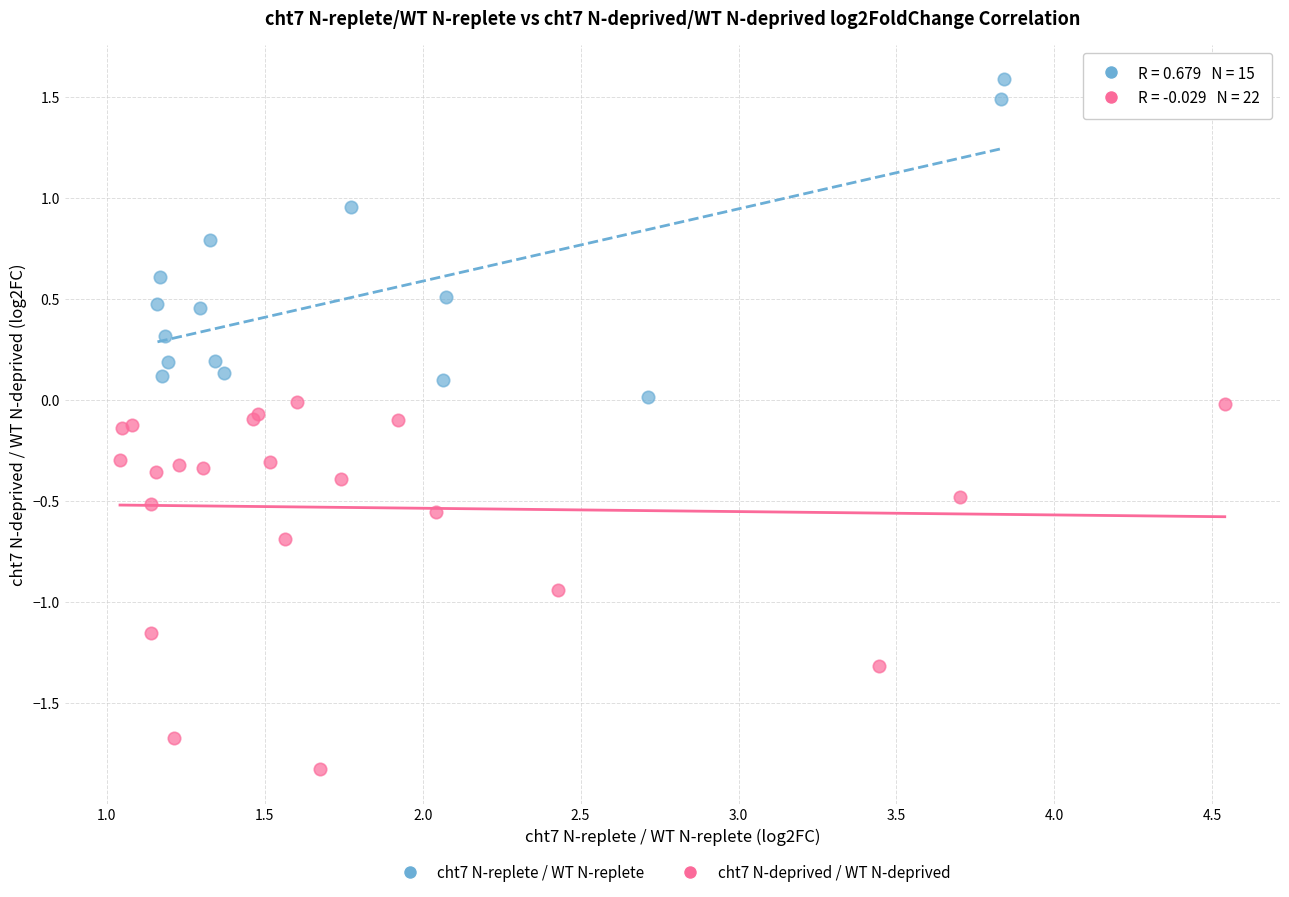

Which series has the largest Y range (max minus min)?

cht7 N-deprived / WT N-deprived